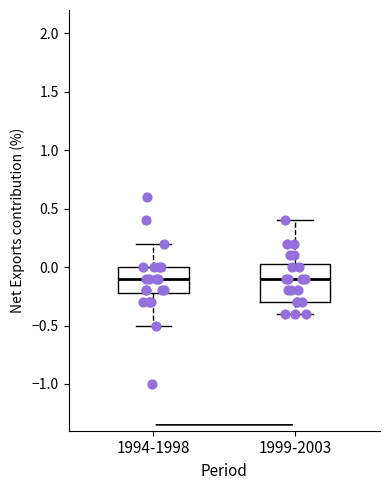

Where does the lower whisker of the box for 1999-2003 end on the y-axis? The values are not printed on the chart, so give them approximately, as read against the axis.

-0.40